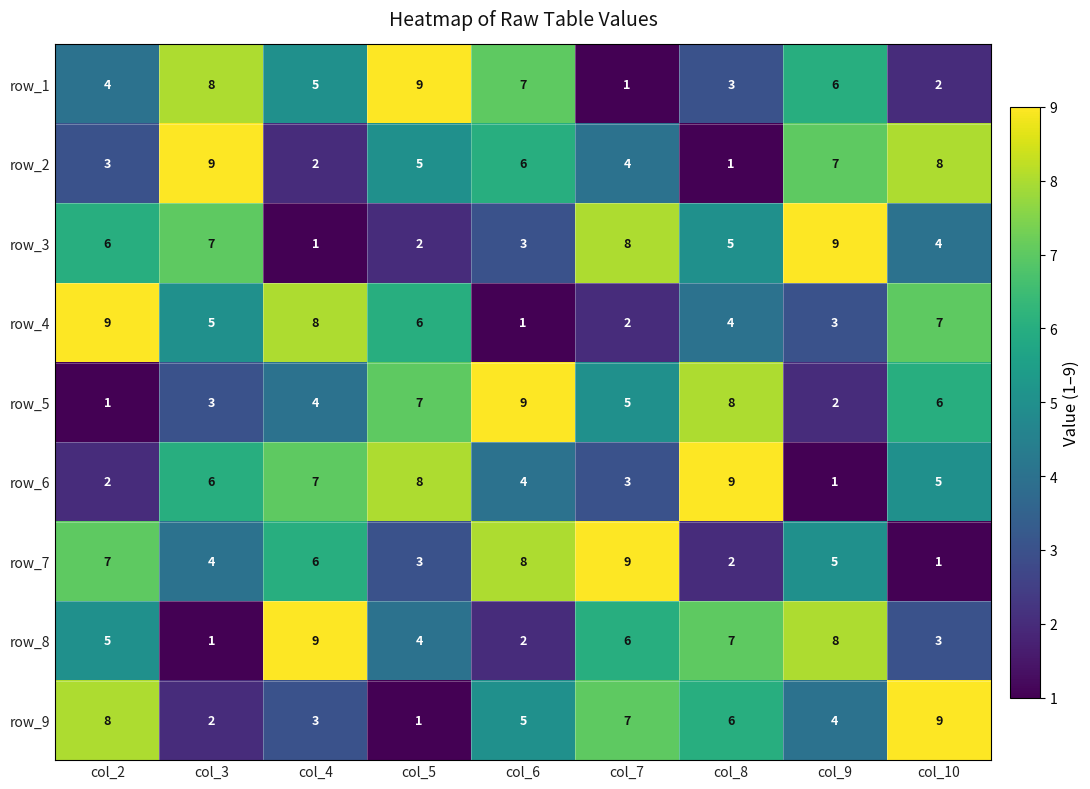

Count the number of categories in the chart.

9